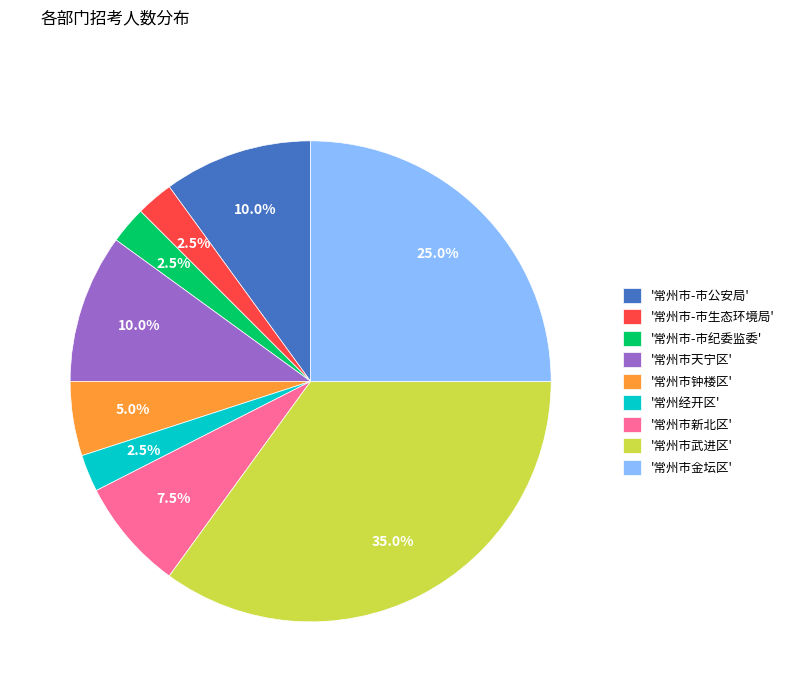

Which slice is the largest?

'常州市武进区'